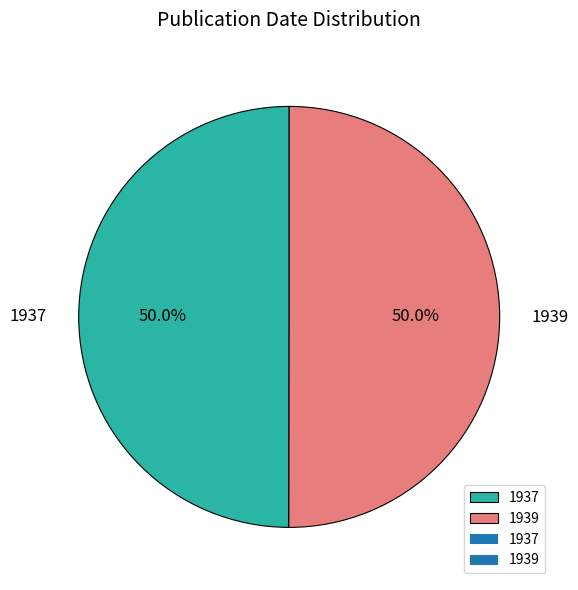

Approximately how many times larger is the value at 1939 compared to 1937?

1.0